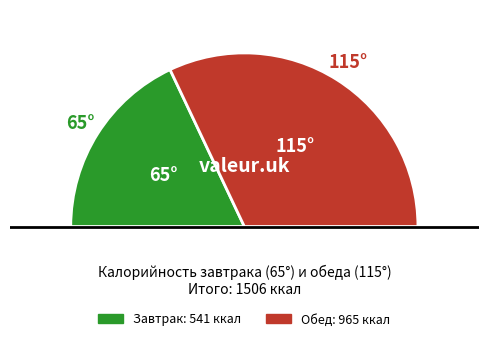

To the nearest percent, what is the average slice percentage?

50%